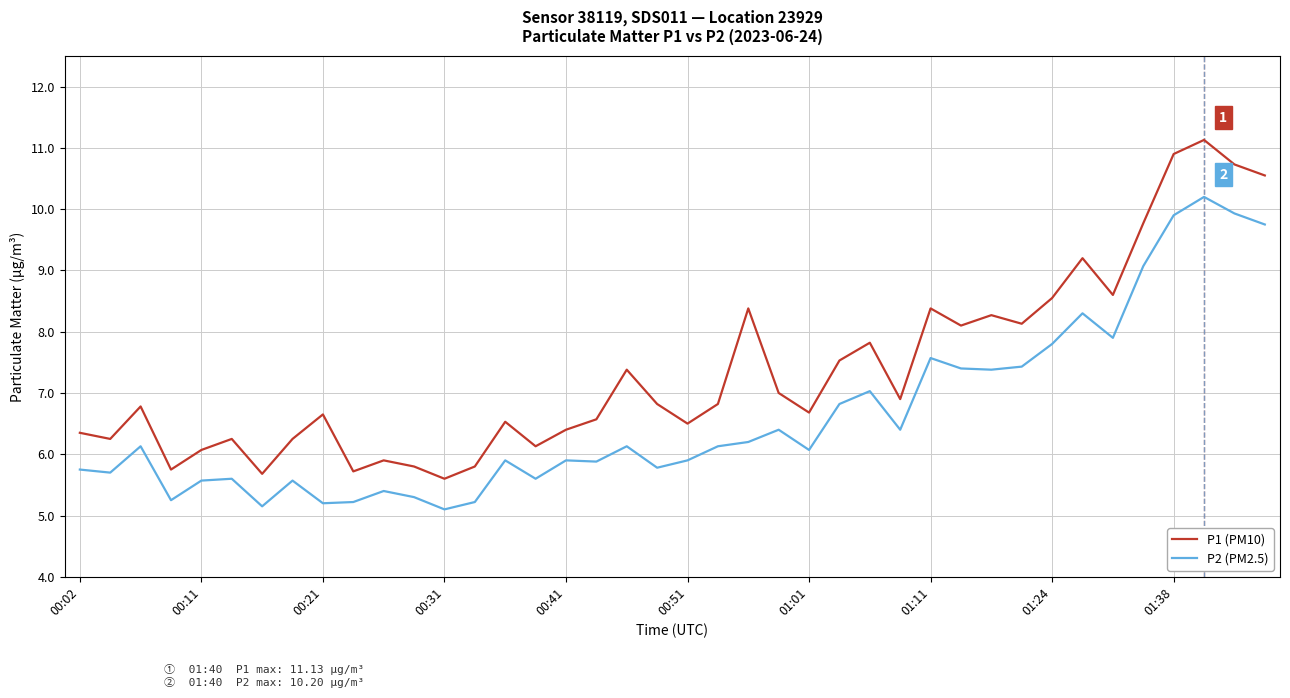

How many values in the P1 (PM10) series exceed 6?

33